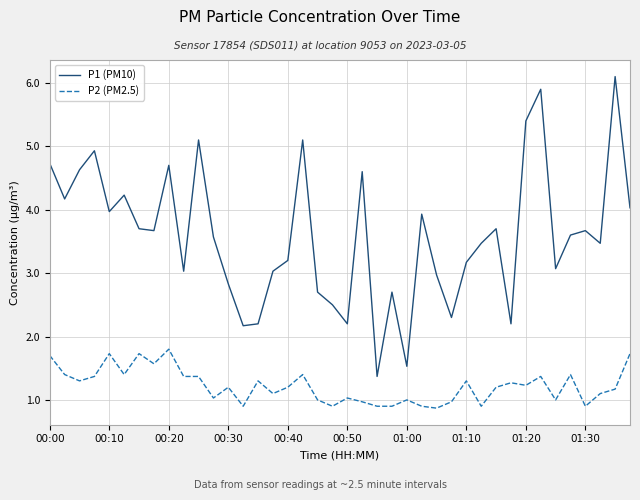

Which series has the largest total across all categories?

P1 (PM10)